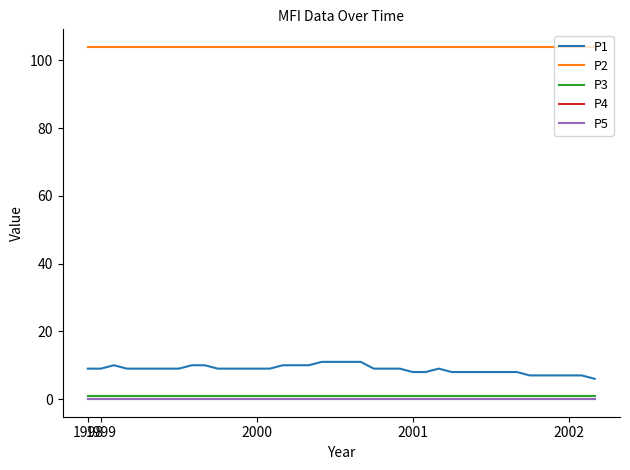

At how many categories does at least one series exceed 66?

40